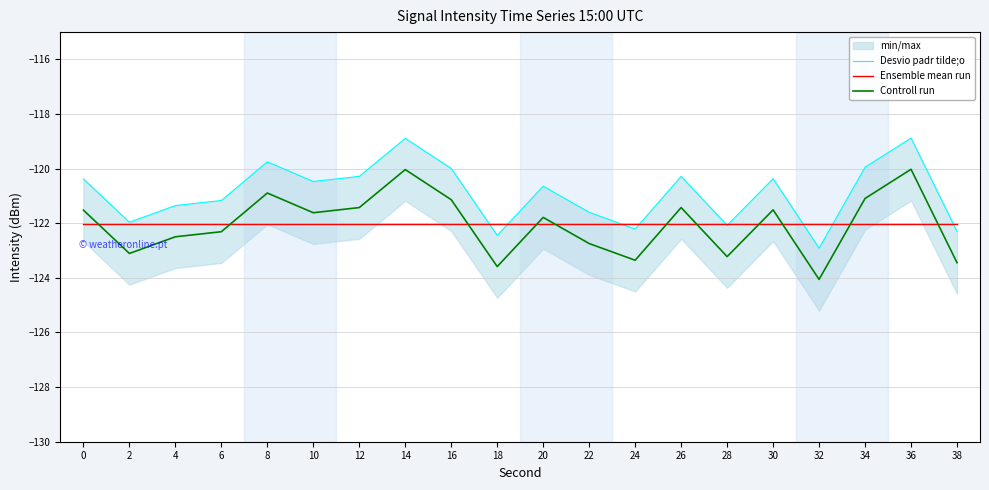

Is it true that Ensemble mean run equals -27.7 at 28?

False